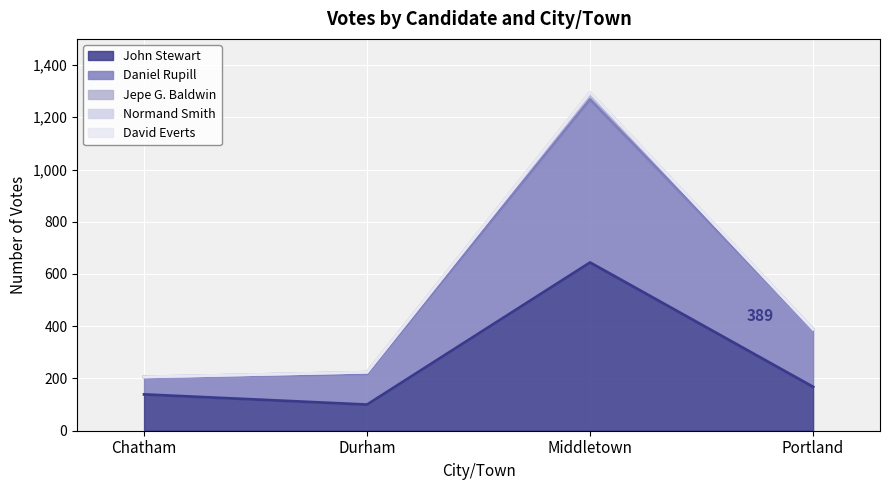

At which label does John Stewart reach its peak?

Middletown